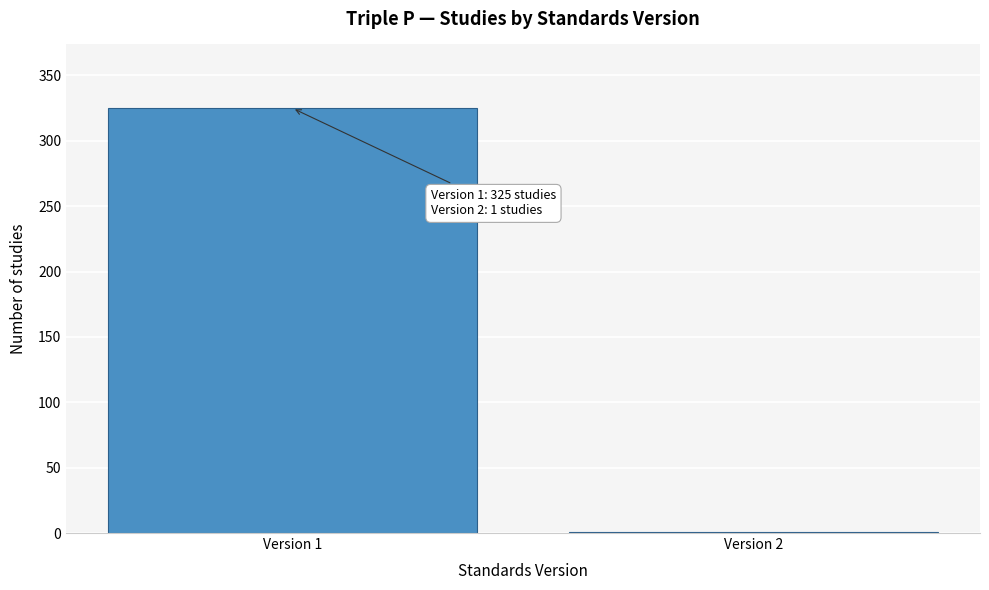

Reading left to right, extract all data points from this chart.

Version 1=325	Version 2=1